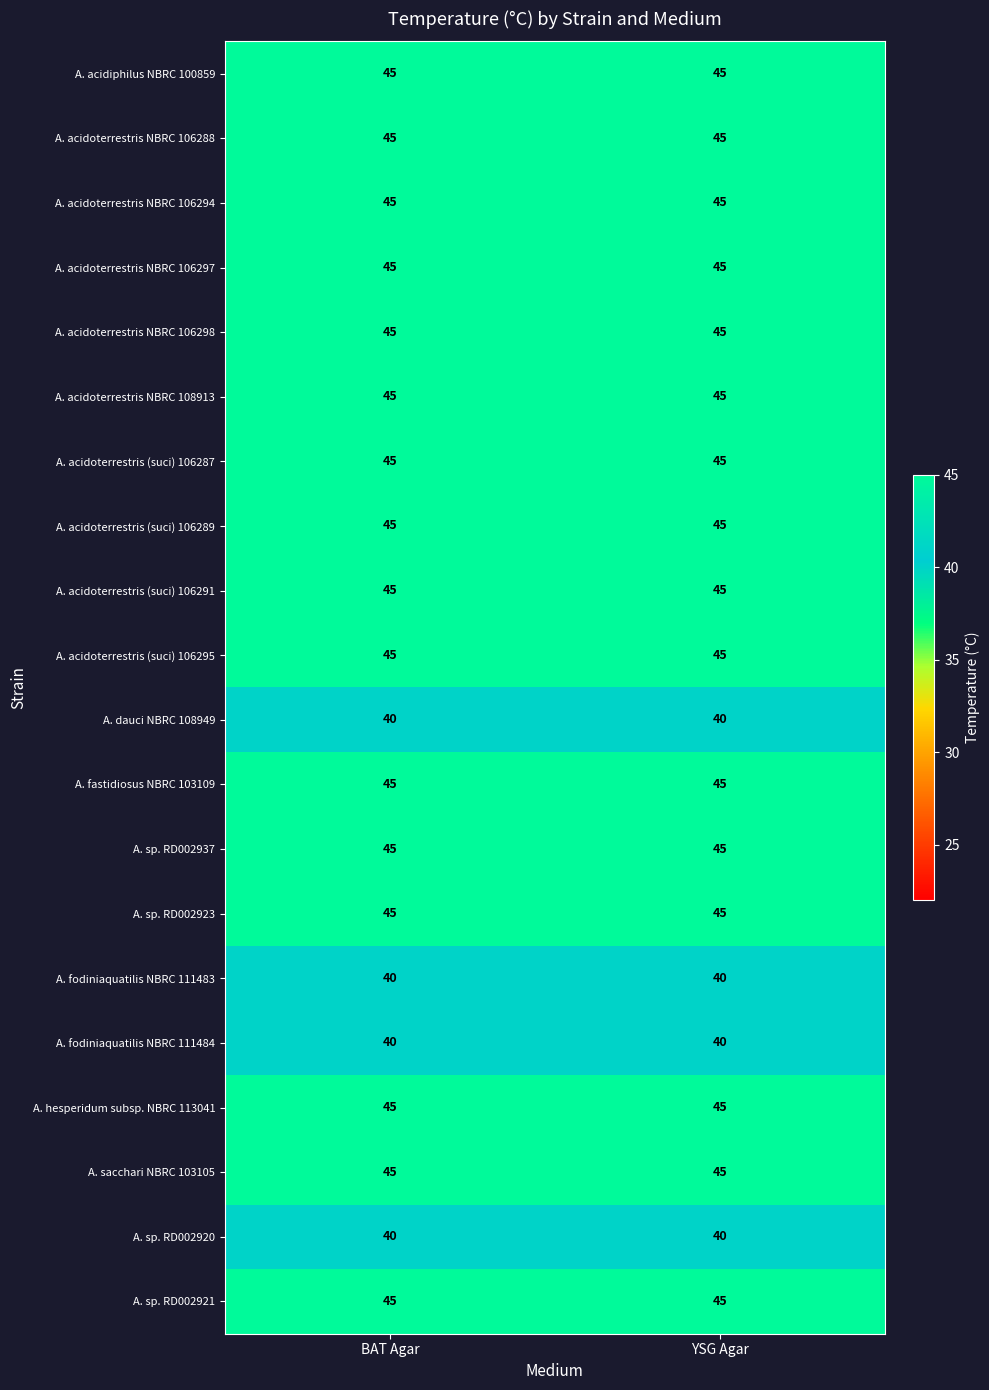

The value of A. fodiniaquatilis NBRC 111484 at YSG Agar is 40. True or false?

True